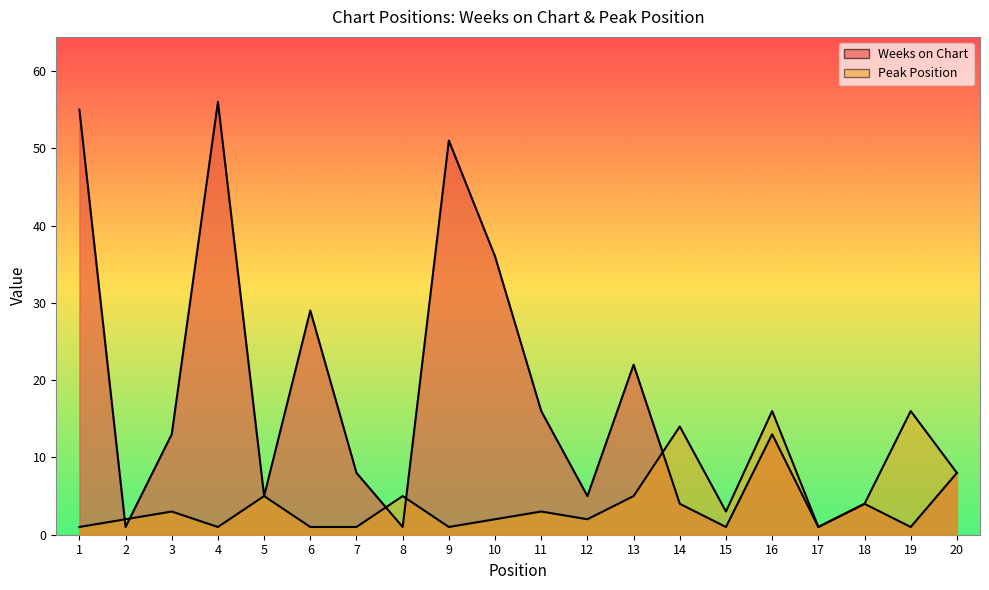

What is the difference between the maximum and minimum values in the Peak Position series?

15